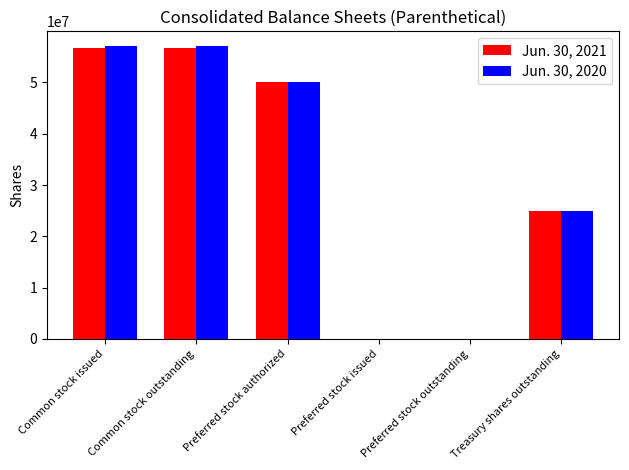

Reading right to left, list all the values displayed in this chart.

Jun. 30, 2021: Treasury shares outstanding=24891292	Preferred stock outstanding=0	Preferred stock issued=0	Preferred stock authorized=50000000	Common stock outstanding=56716620	Common stock issued=56716620
Jun. 30, 2020: Treasury shares outstanding=24891292	Preferred stock outstanding=0	Preferred stock issued=0	Preferred stock authorized=50000000	Common stock outstanding=57118925	Common stock issued=57118925